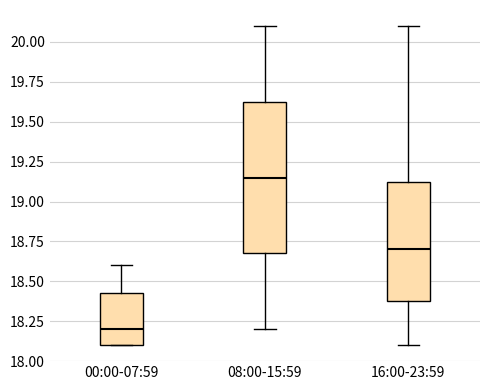

Where does the median line of the box for 16:00-23:59 sit on the y-axis? The values are not printed on the chart, so give them approximately, as read against the axis.

18.70